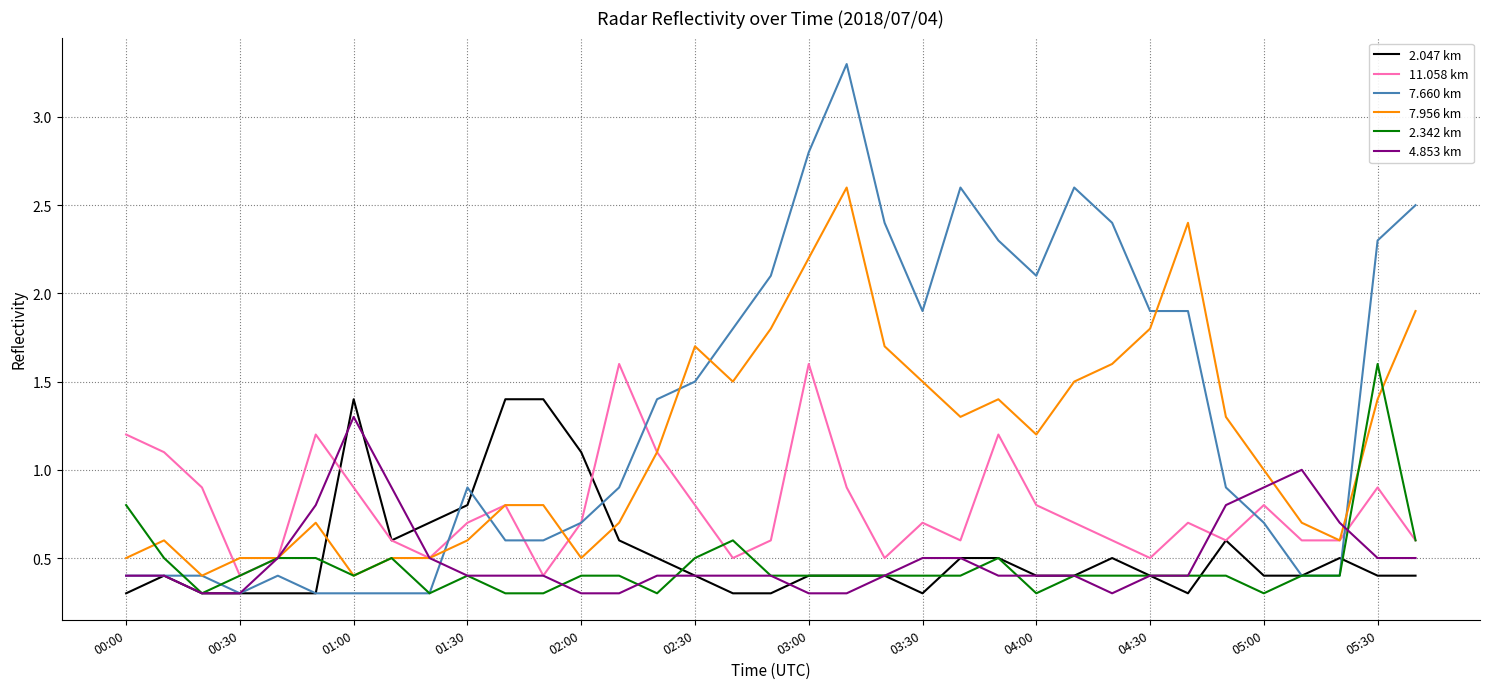

Which series has the largest total across all categories?

7.660 km